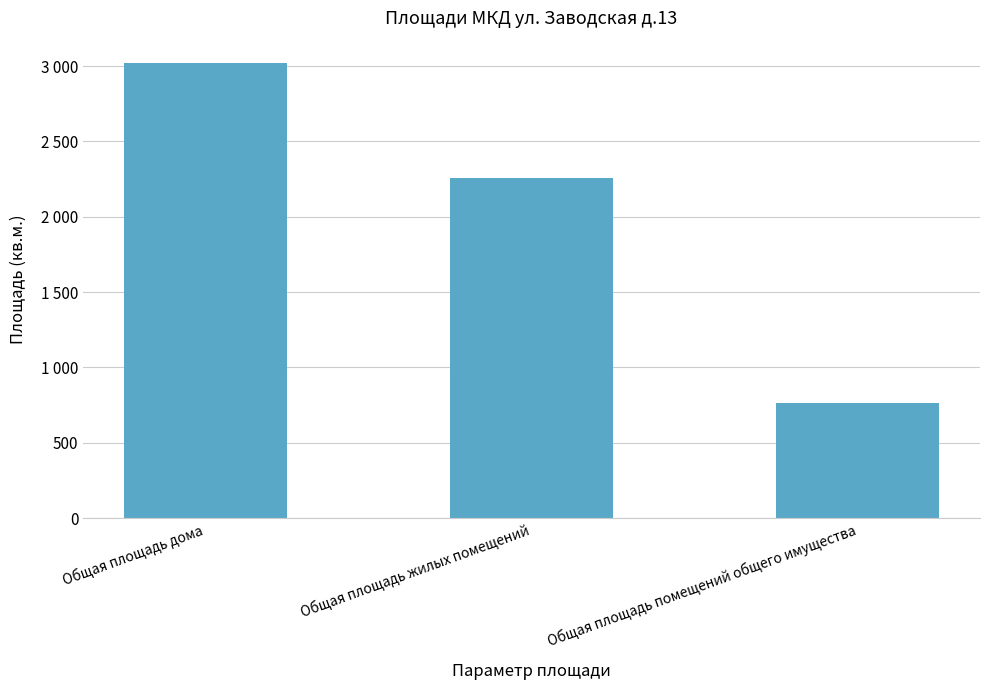

Rank the categories by value from highest to lowest.

Общая площадь дома, Общая площадь жилых помещений, Общая площадь помещений общего имущества